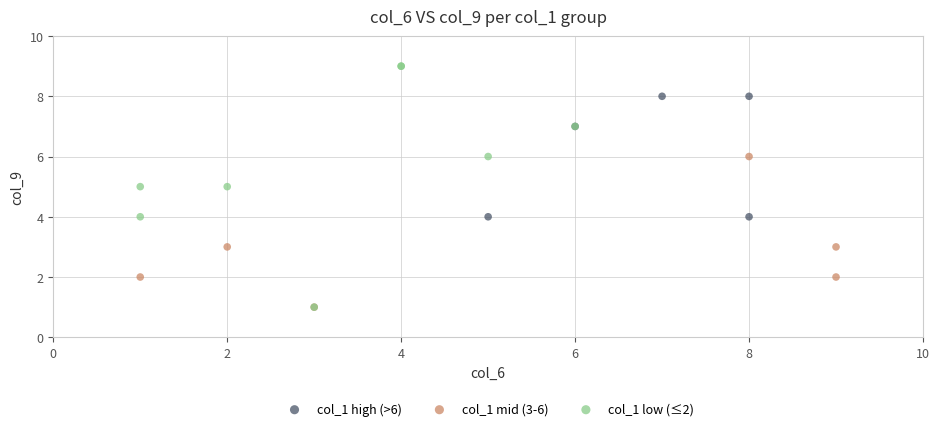

Which series has the largest Y range (max minus min)?

col_1 low (≤2)